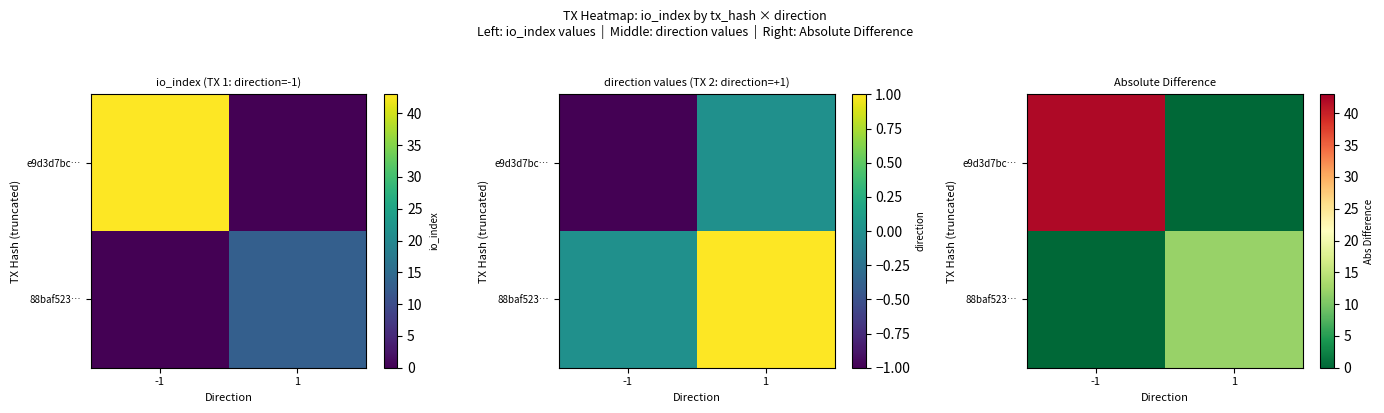

Rank the series by their maximum value, from highest to lowest.

e9d3d7bc…, 88baf523…